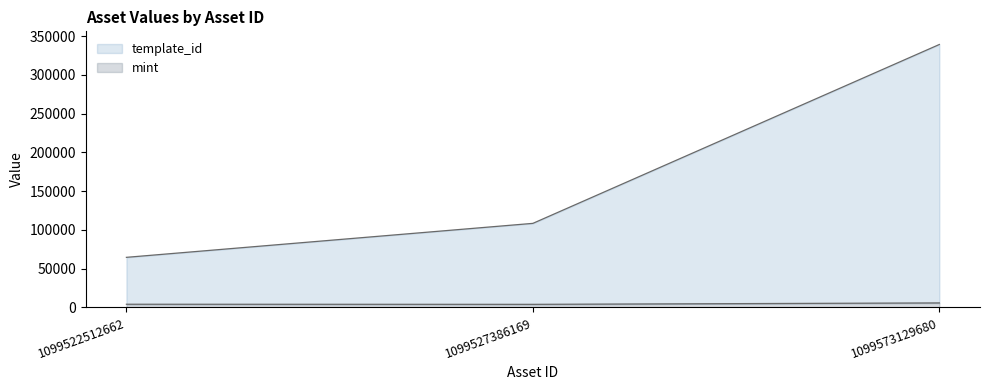

Count the number of categories in the chart.

3